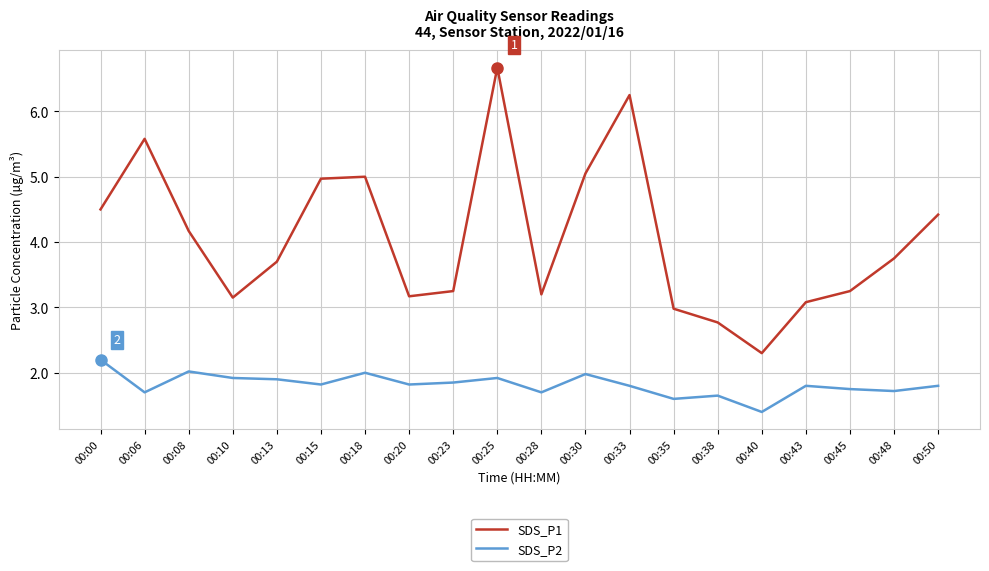

What is the difference between the second highest and second lowest values in the SDS_P1 series?

3.5